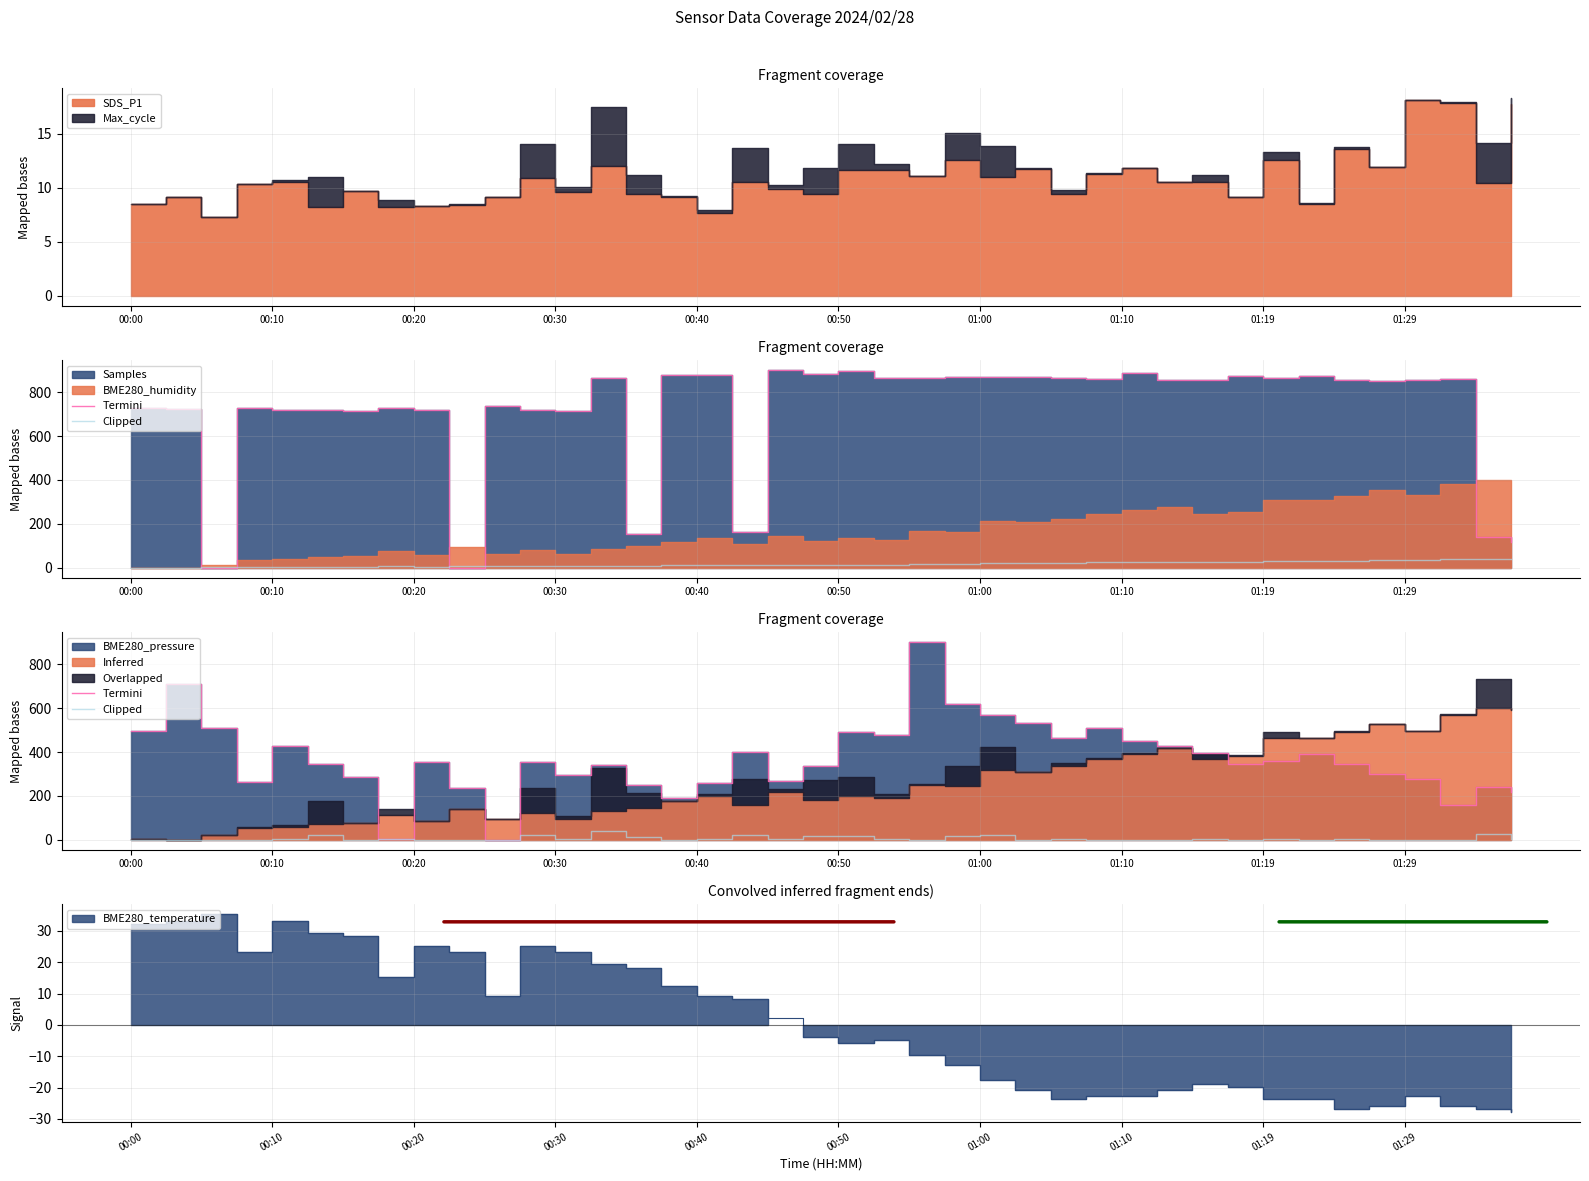

What is the difference between the Clipped values at 27 and 26?

2.6